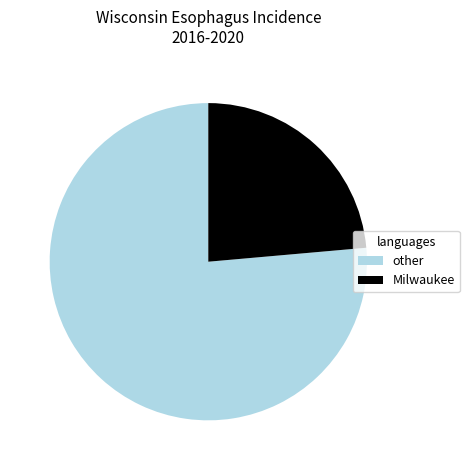

The other slice represents 76% of the pie. True or false?

True